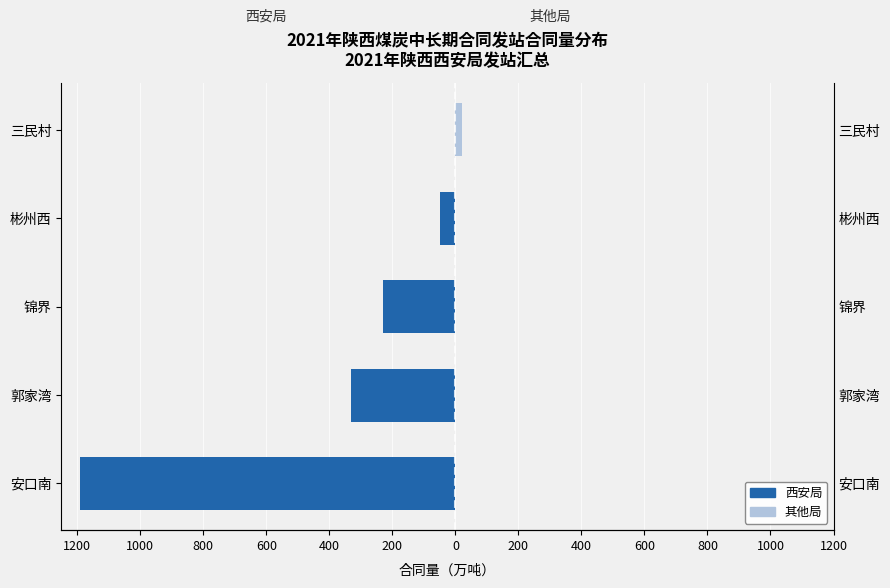

Between 锦界 and 三民村, which series saw the biggest shift?

西安局